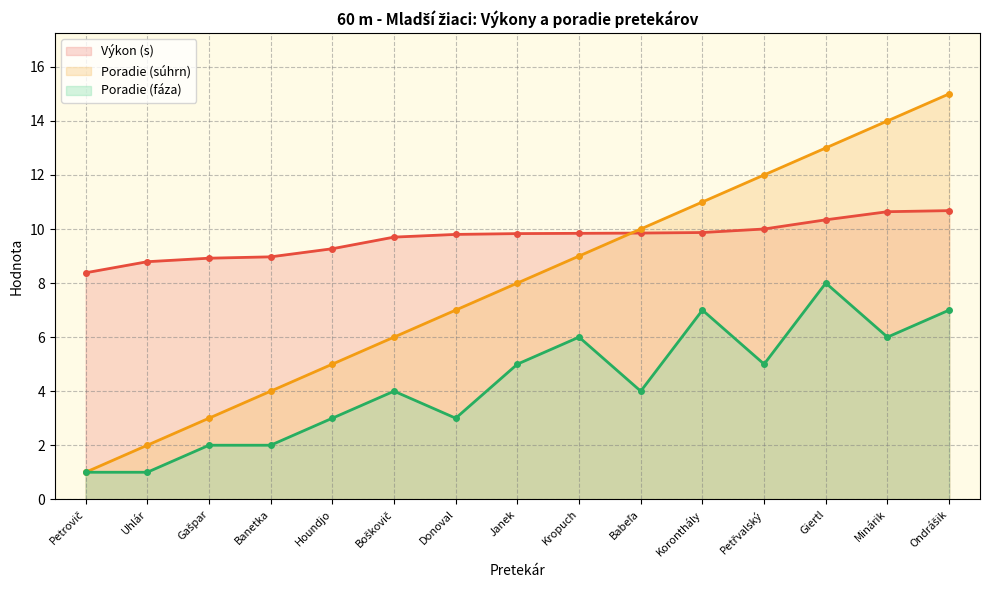

How many data points in Poradie (fáza) are less than 4?

6